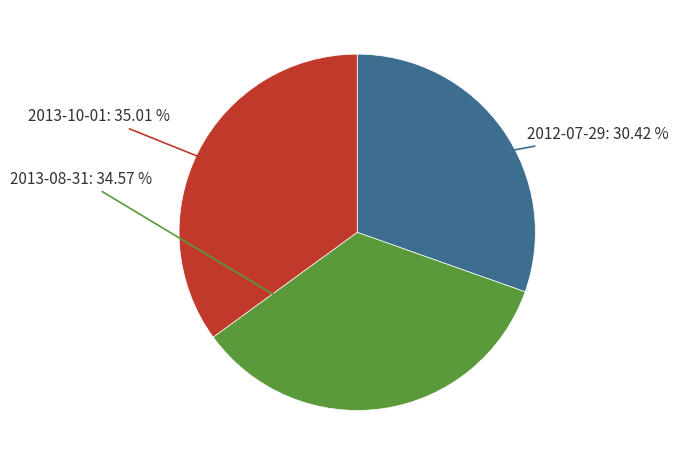

Is there any slice that represents more than half of the pie?

No